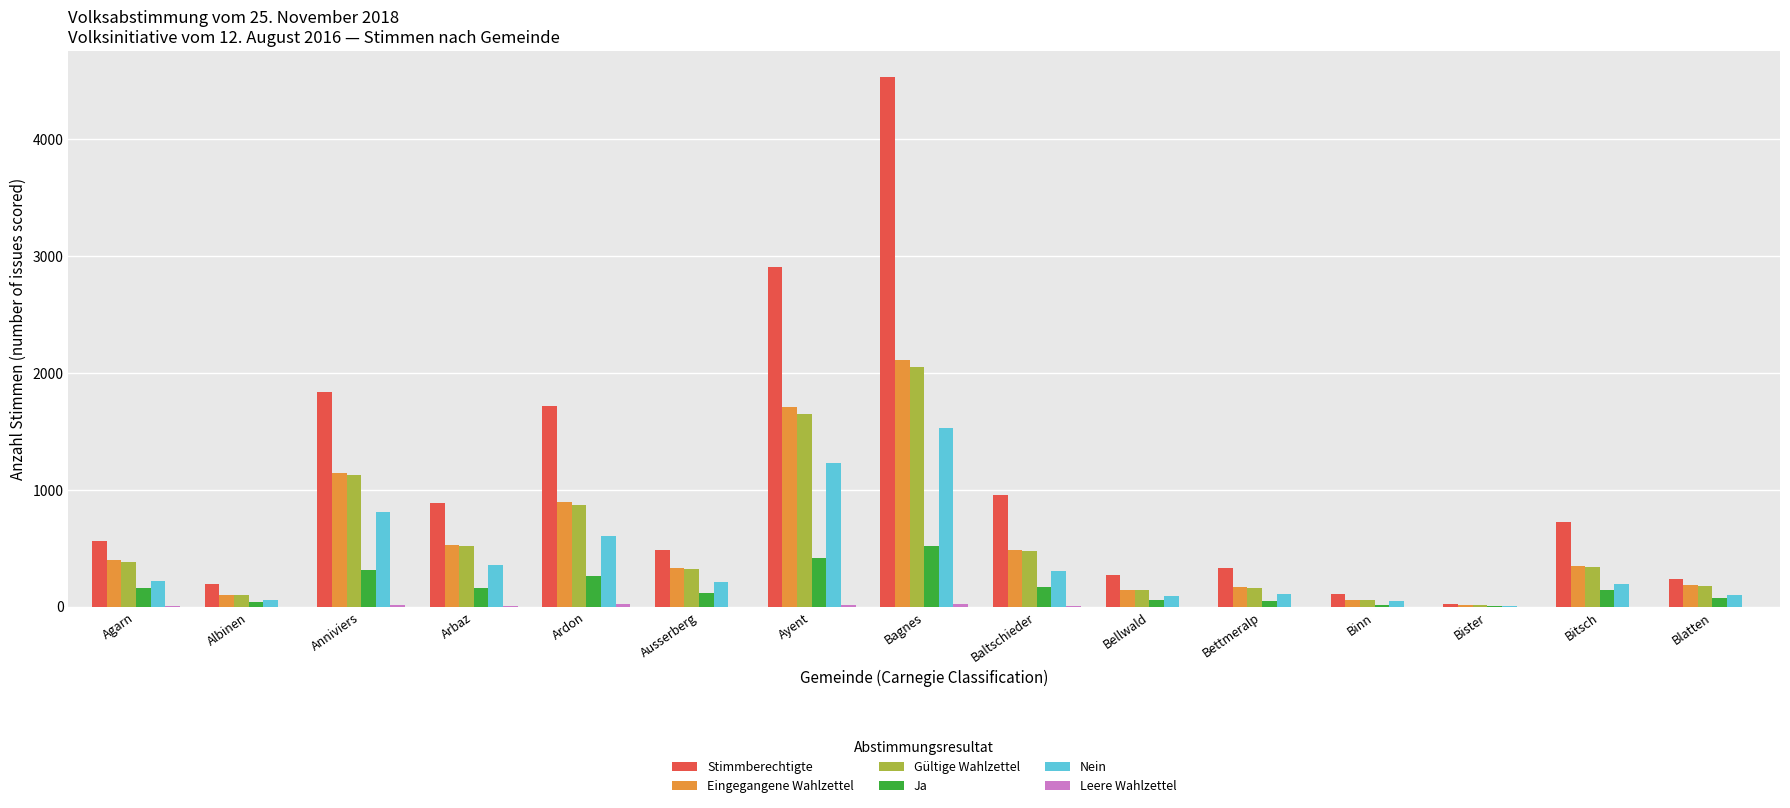

Is it true that Stimmberechtigte equals 566 at Agarn?

True